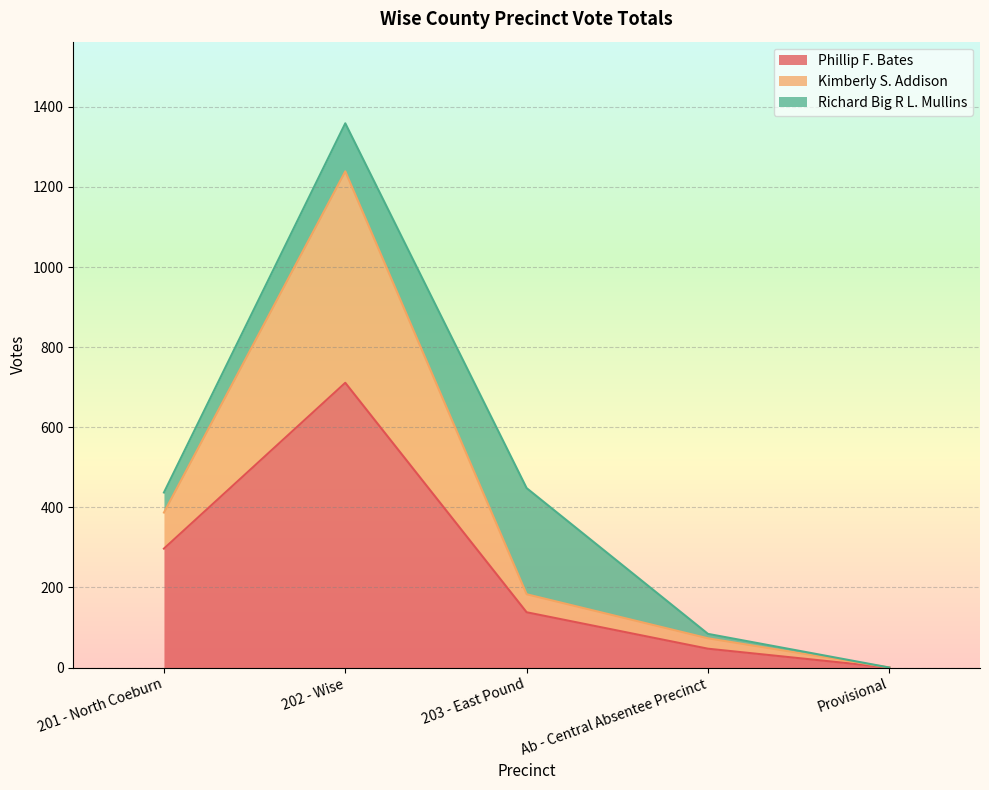

True or false: Phillip F. Bates has a value of 1260 at 202 - Wise.

False